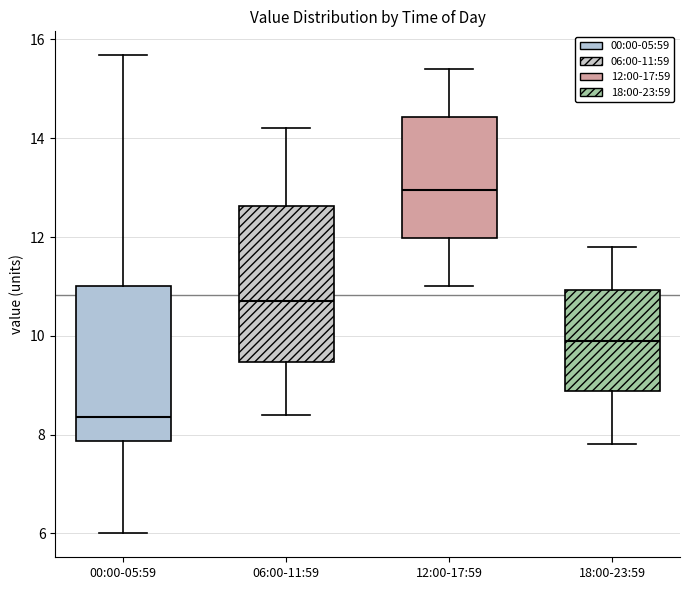

Which box's median line is the lowest?

00:00-05:59